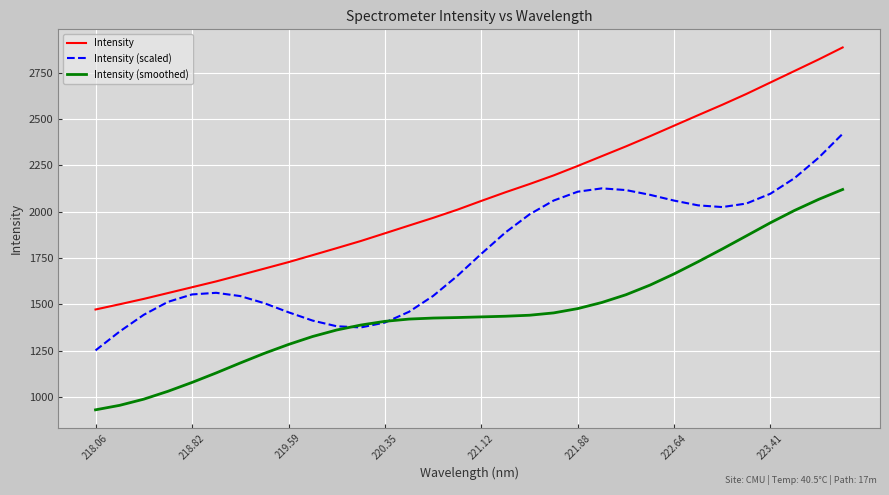

How many values in the Intensity series exceed 2057?

16